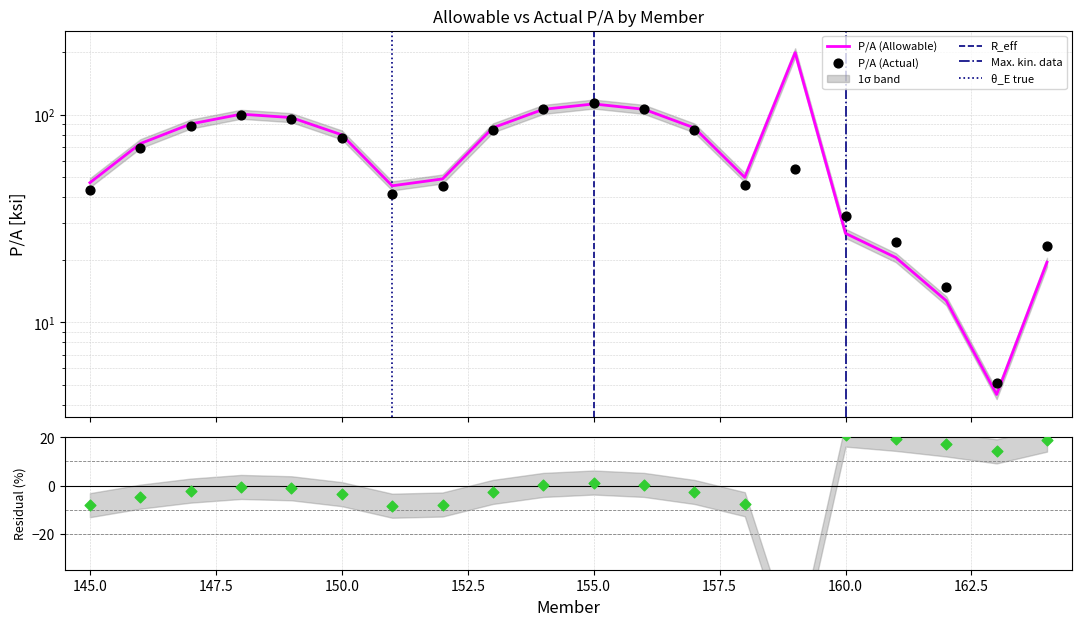

Which series reaches the maximum Y coordinate?

P/A (Allowable)